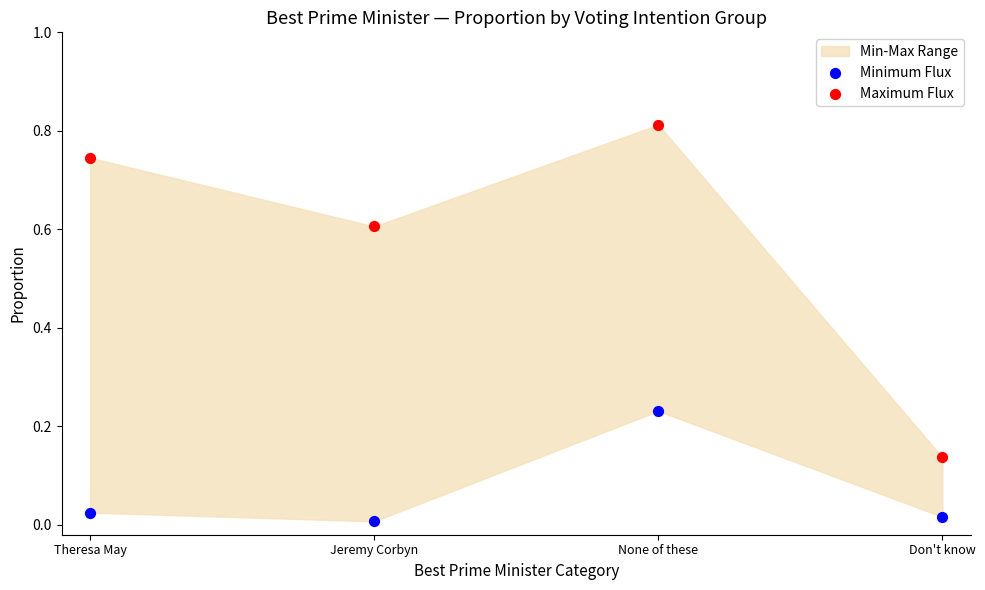

Which series reaches the minimum Y coordinate?

Minimum Flux